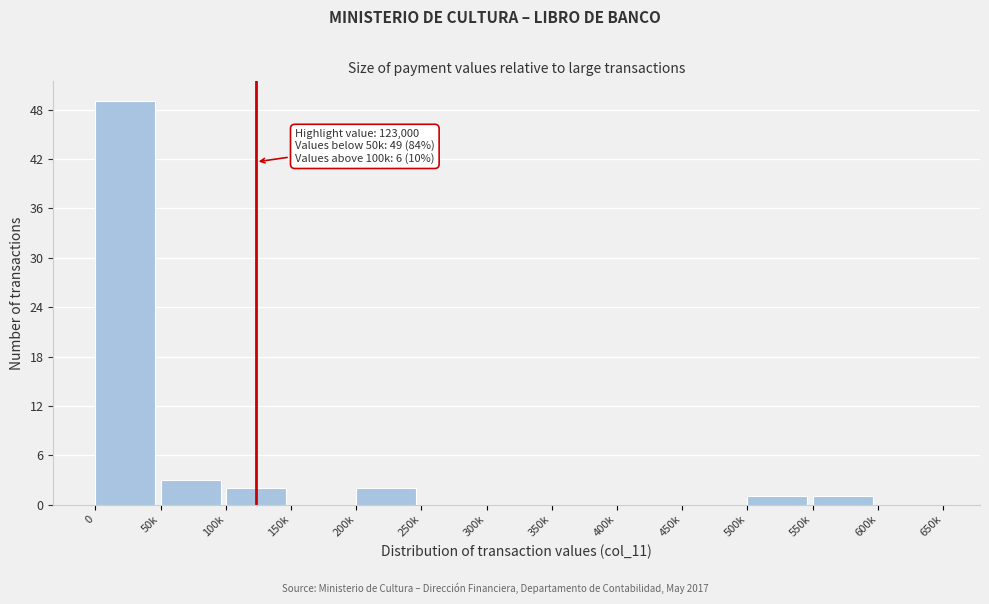

Reading left to right, what are all the values shown in this chart?

0=49	50k=3	100k=2	150k=0	200k=2	250k=0	300k=0	350k=0	400k=0	450k=0	500k=1	550k=1	600k=0